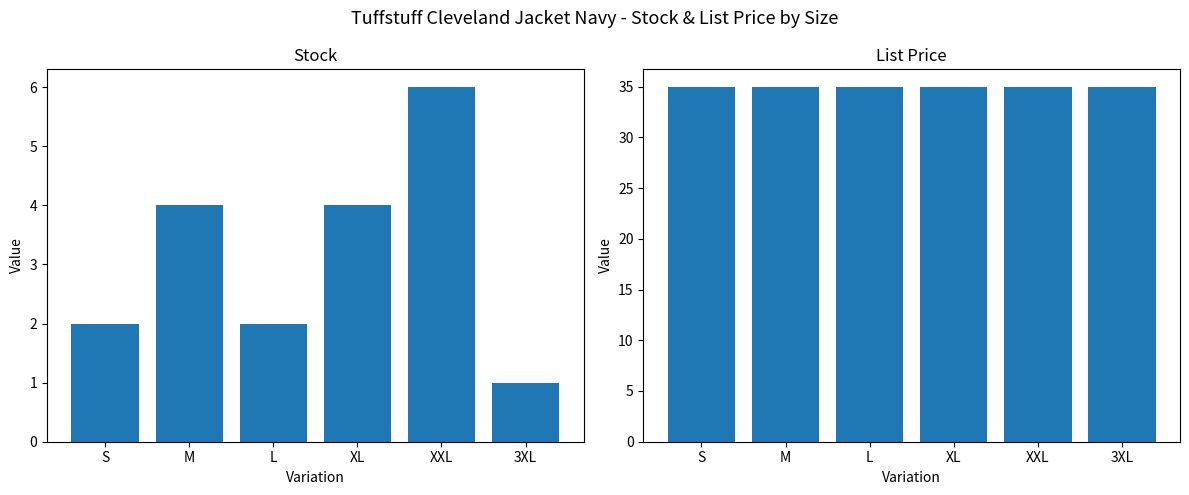

Reading left to right, list all the values displayed in this chart.

Stock: 2.0	4.0	2.0	4.0	6.0	1.0
List Price: 35.0	35.0	35.0	35.0	35.0	35.0